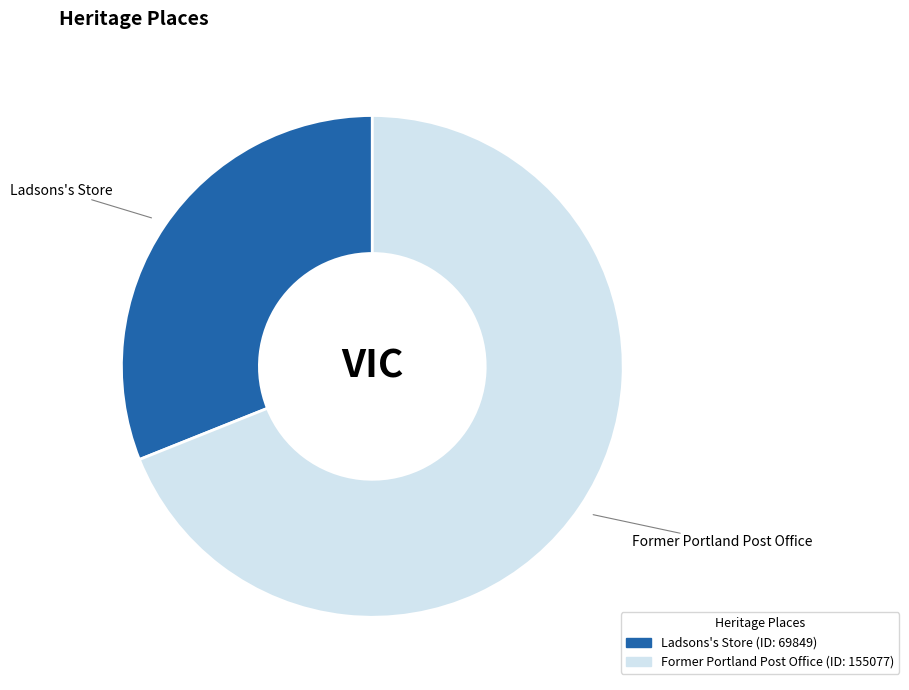

Which category accounts for the majority?

Former Portland Post Office